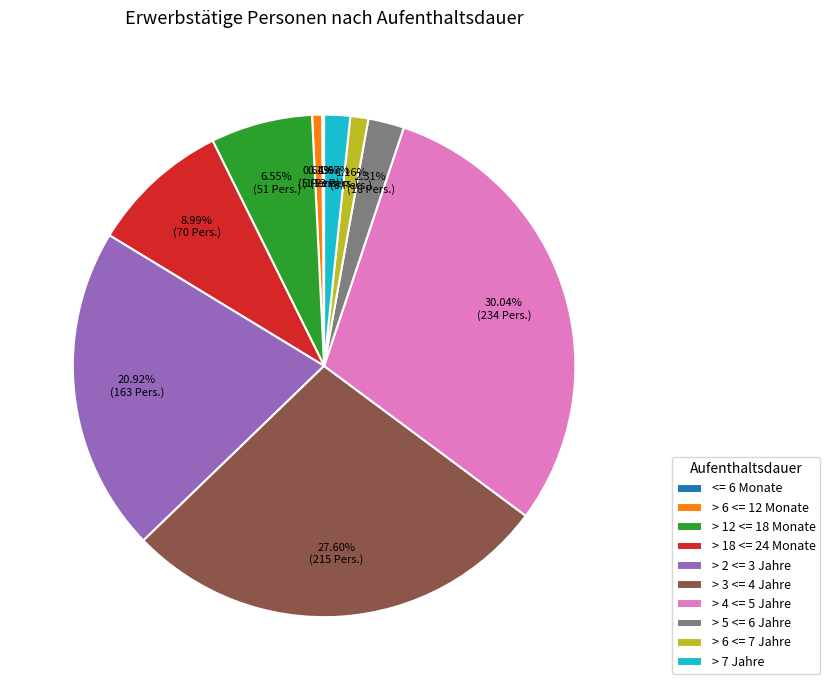

What percentage is the > 6 <= 7 Jahre slice, to the nearest percent?

1%